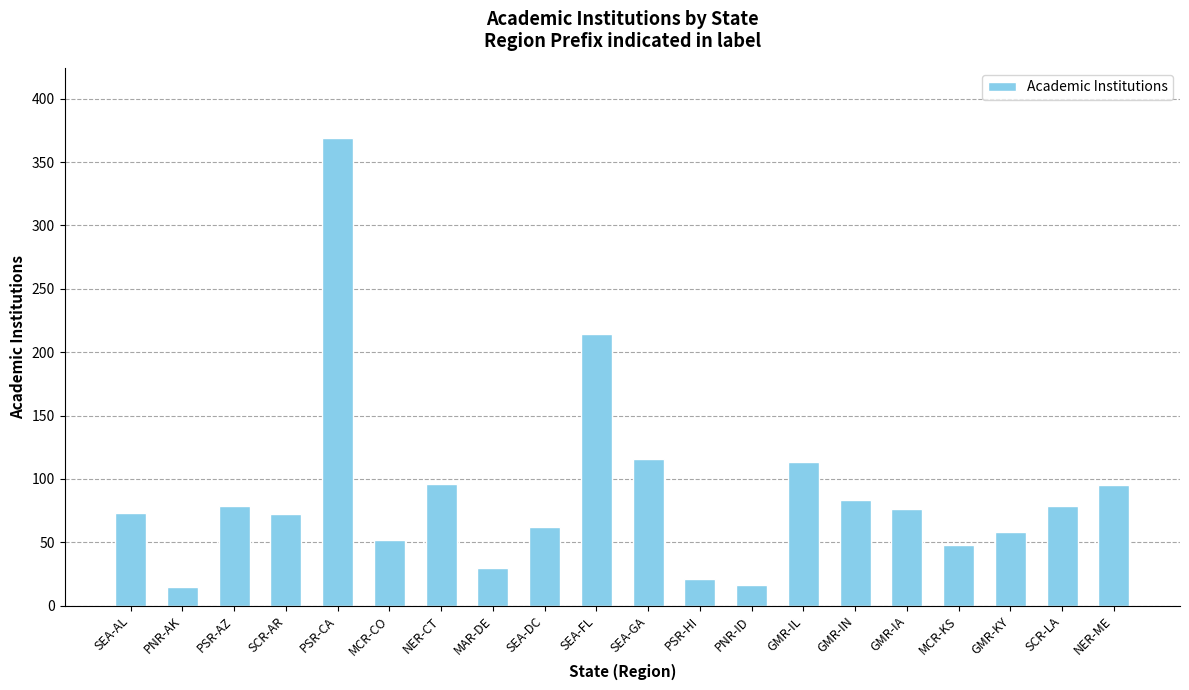

Which has a higher value, PNR-AK or NER-CT?

NER-CT